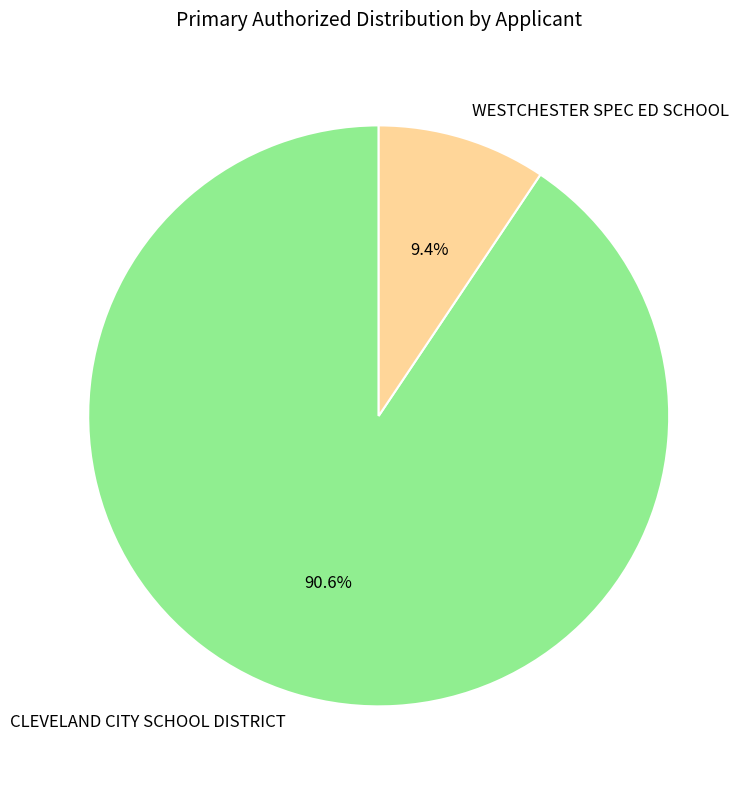

Rank the categories by value from lowest to highest.

WESTCHESTER SPEC ED SCHOOL, CLEVELAND CITY SCHOOL DISTRICT